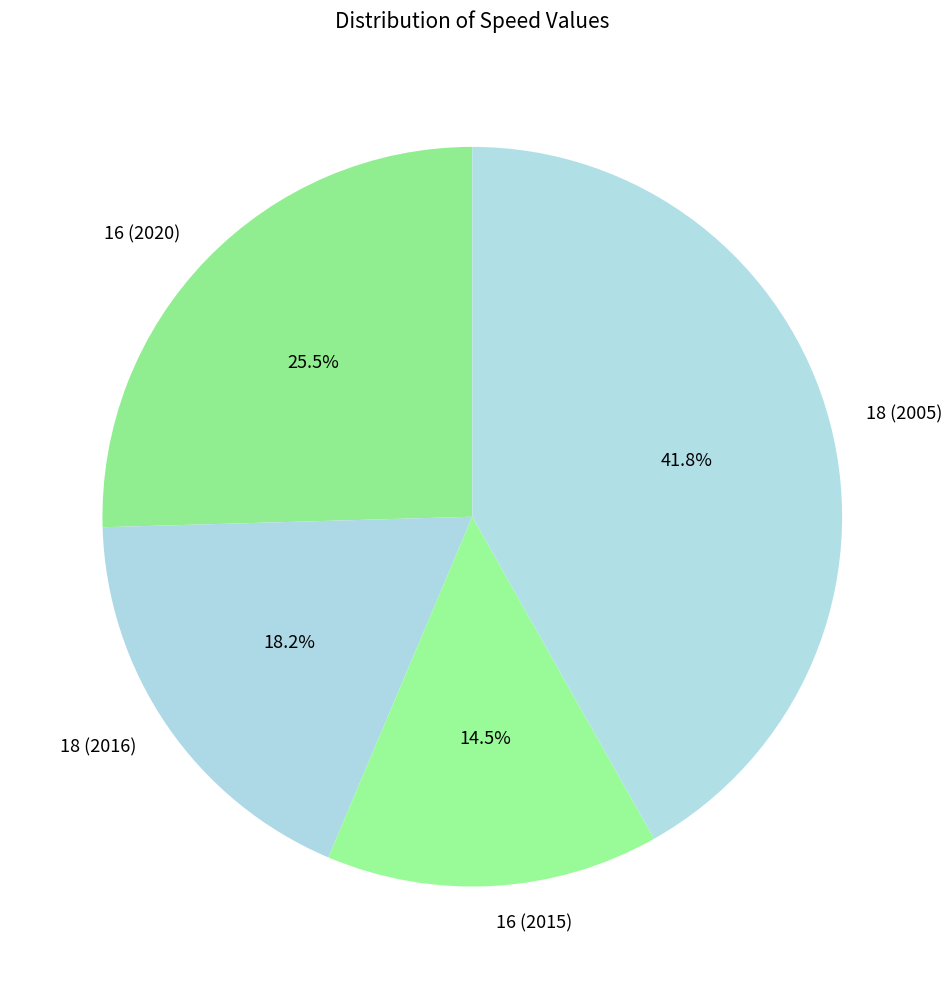

Does any single category account for the majority?

No